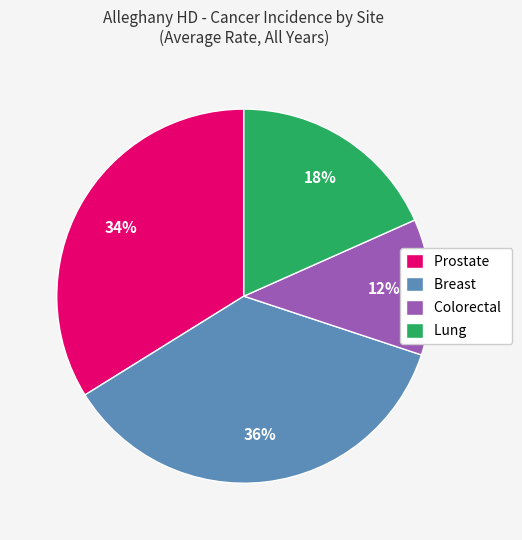

Is the sum of Prostate and Breast greater than half?

Yes